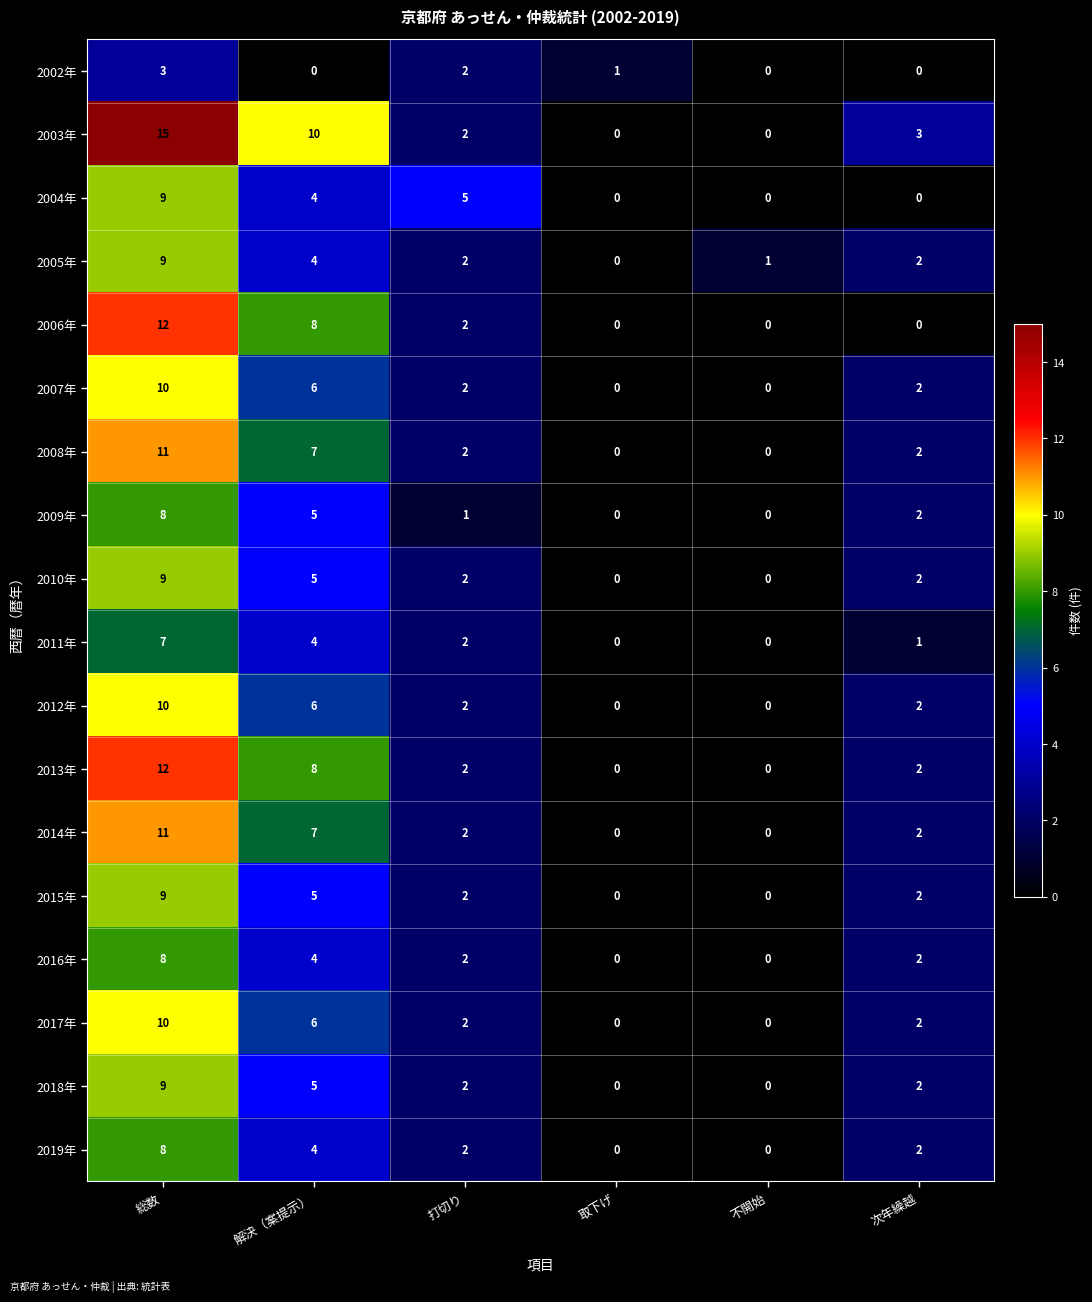

At which category is the sum across all series the highest?

総数